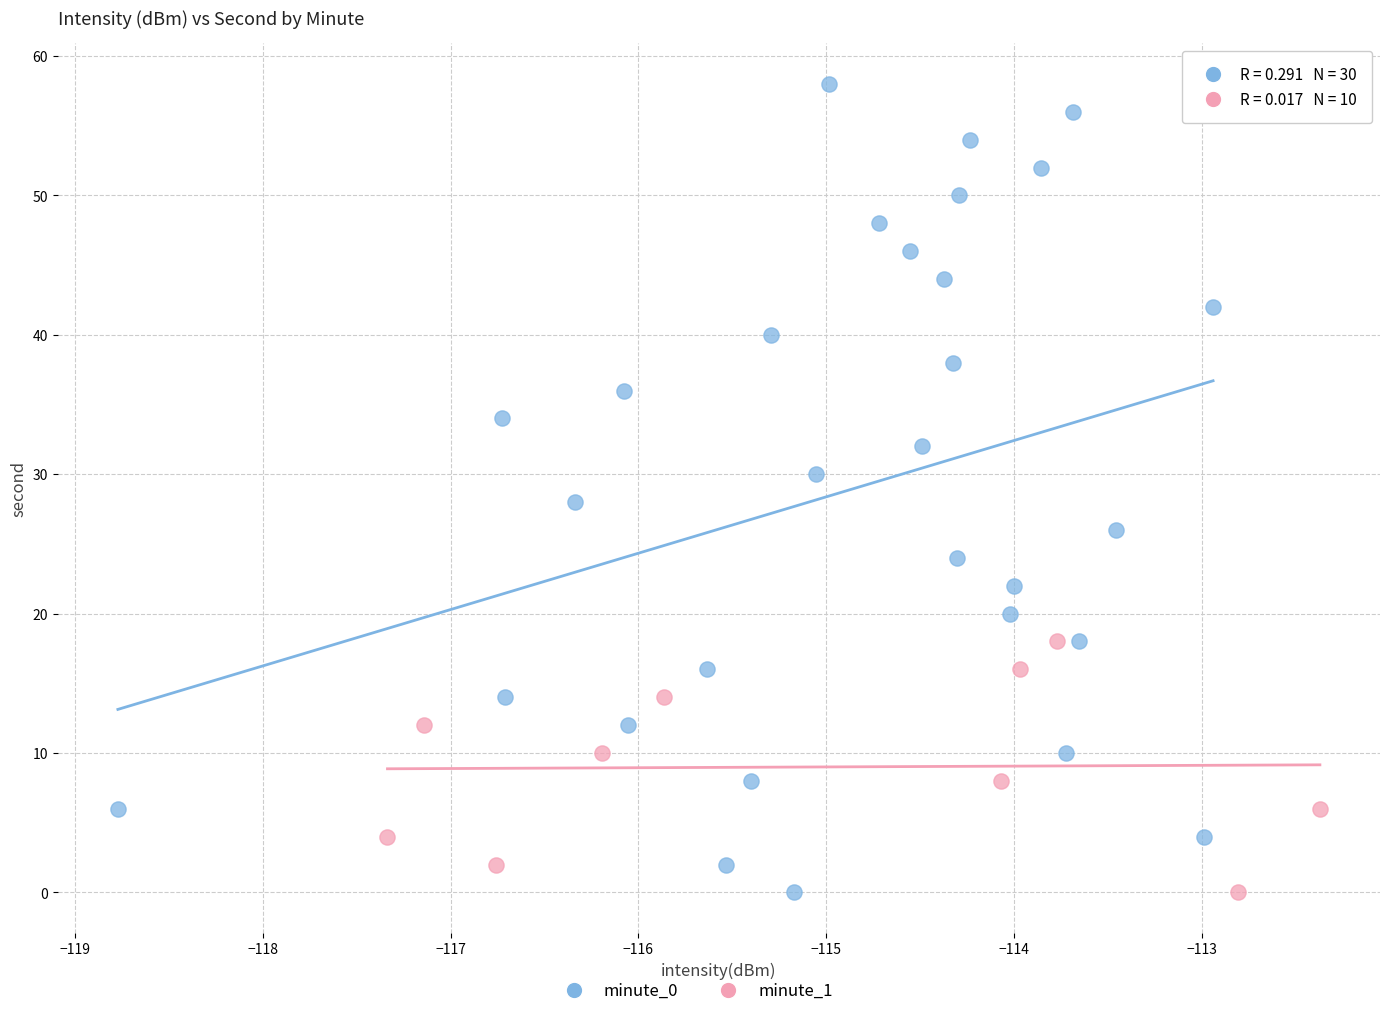

Which series has the largest Y range (max minus min)?

minute_0